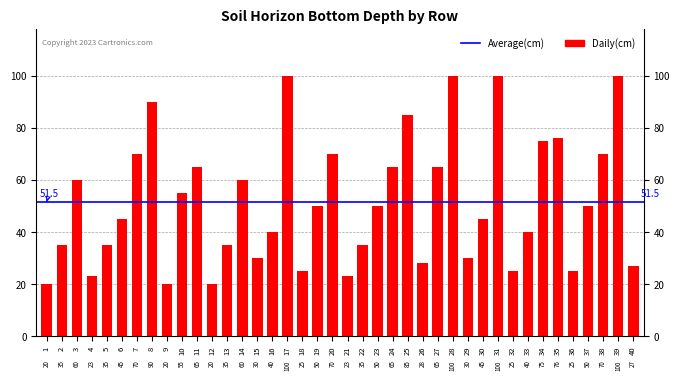

Between 18 and 31, which is larger?

31